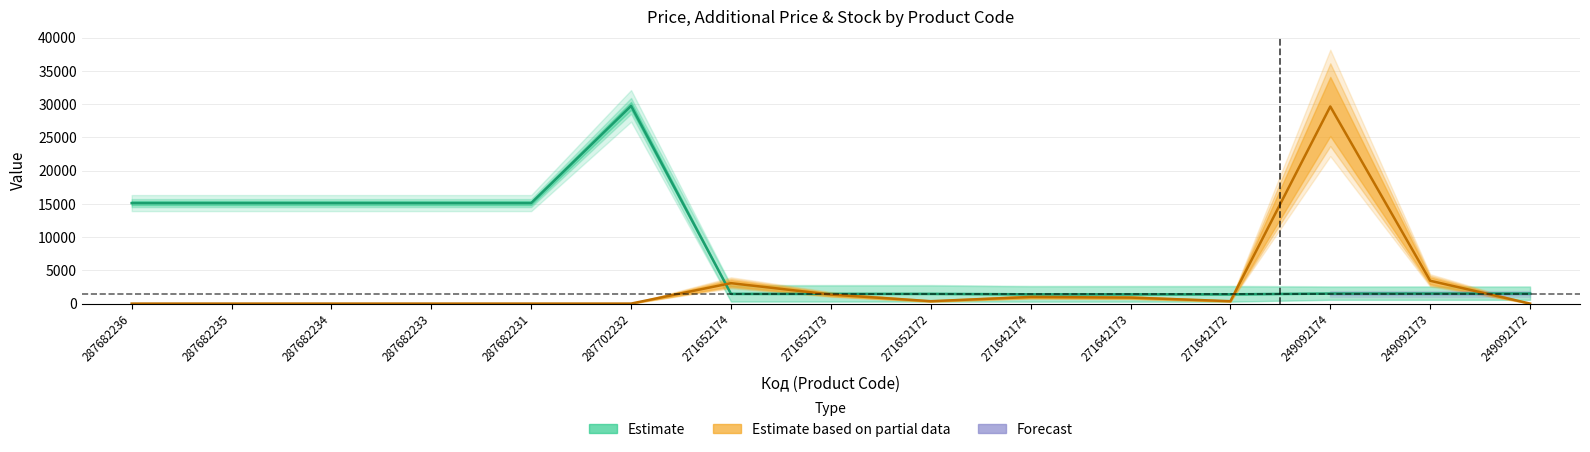

How many intersections are there between Ціна and Залишок?

4